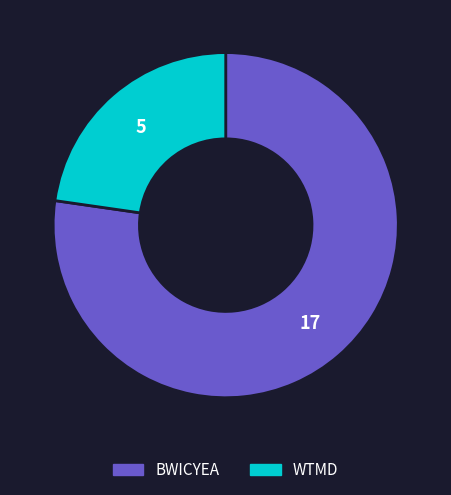

Rank the categories by value from highest to lowest.

BWICYEA, WTMD